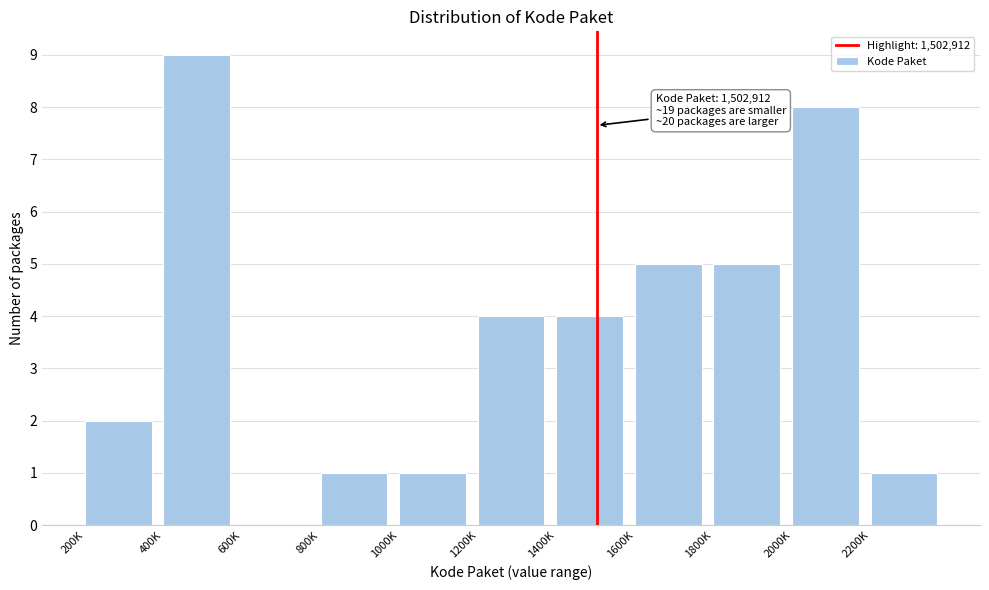

Reading right to left, what are all the values shown in this chart?

2200K=1	2000K=8	1800K=5	1600K=5	1400K=4	1200K=4	1000K=1	800K=1	600K=0	400K=9	200K=2